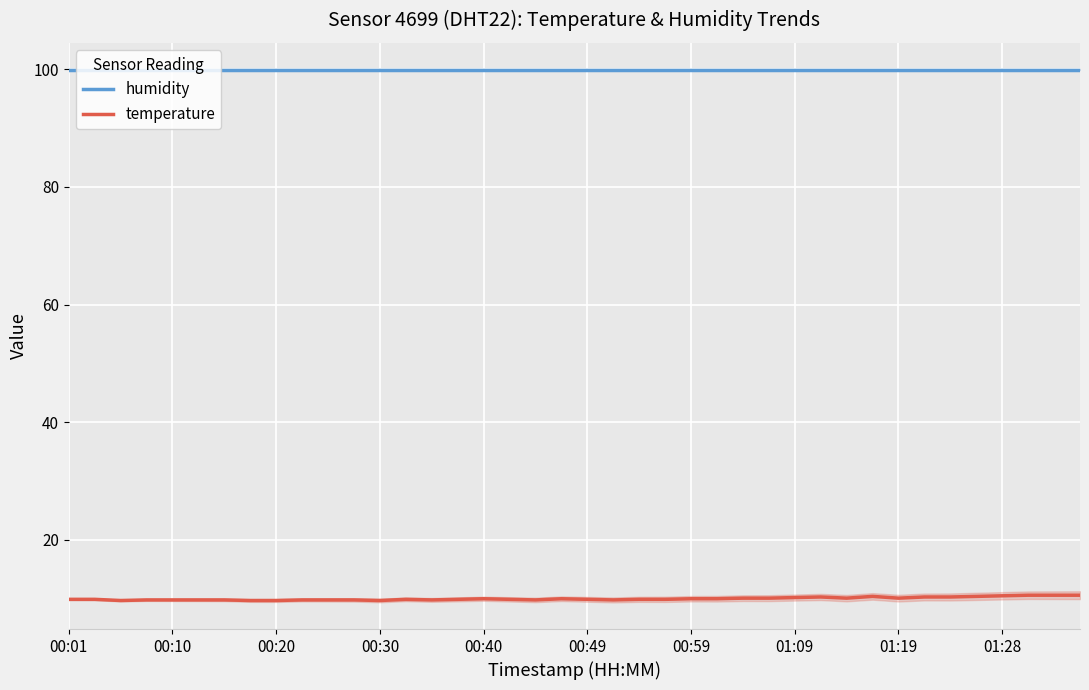

Which series has the largest range (max minus min)?

temperature